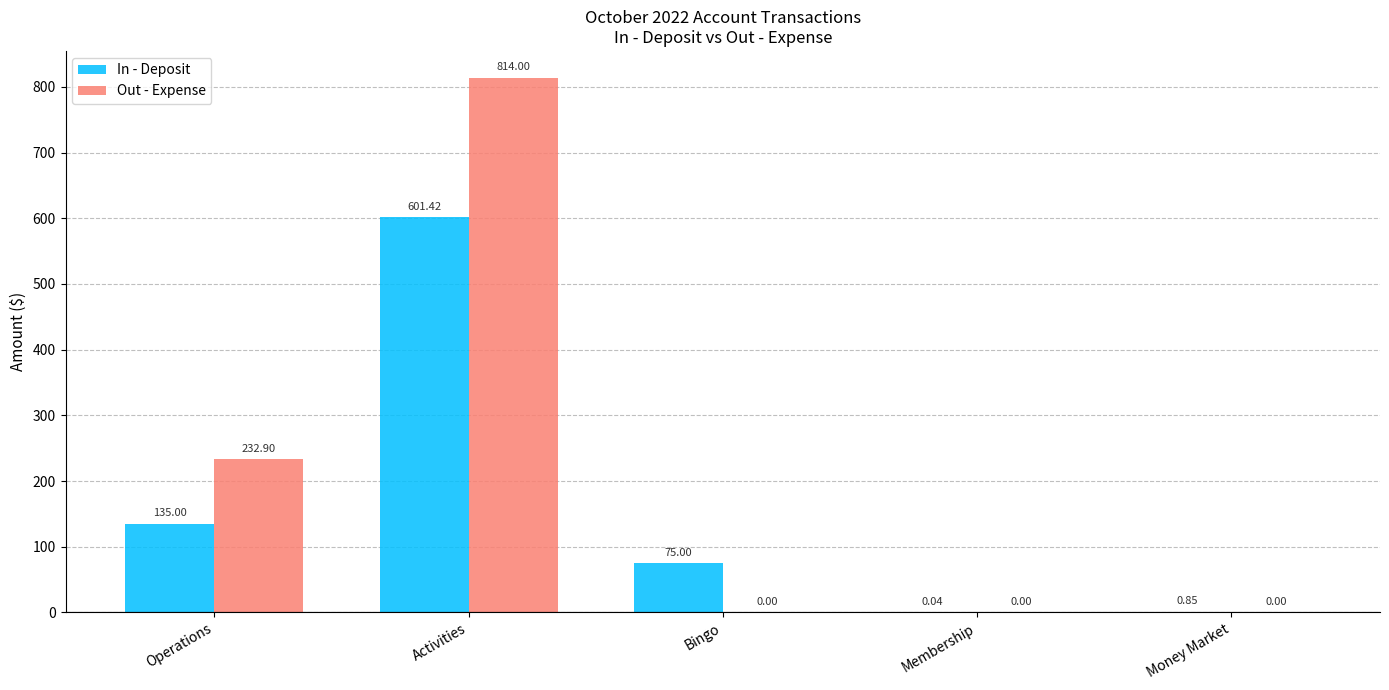

What is the difference between the Out - Expense values at Activities and Money Market?

814.0